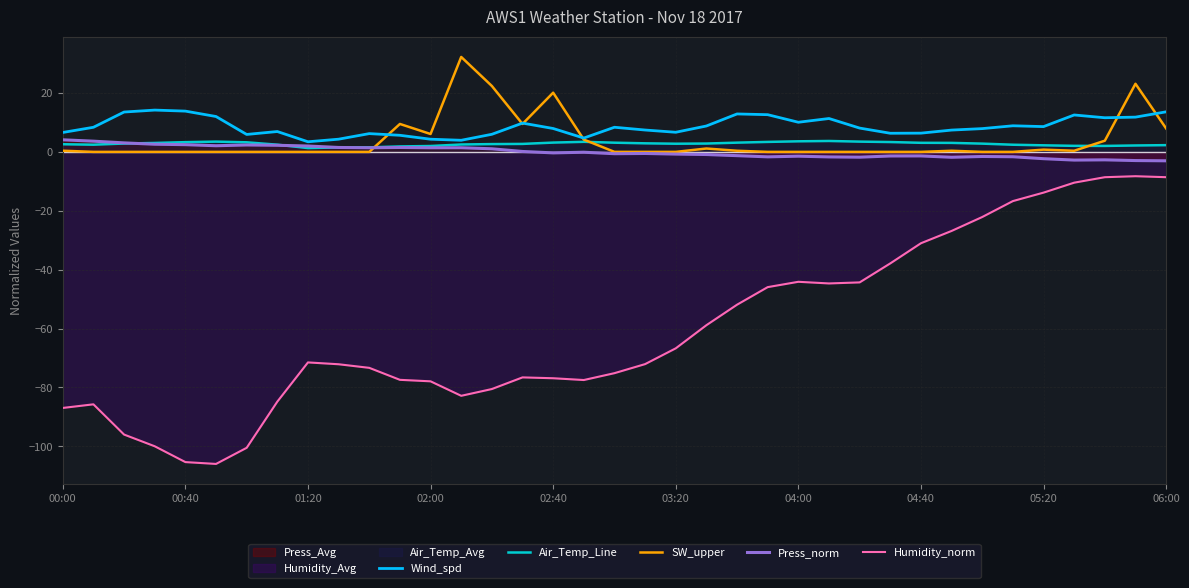

Read the SW_upper value at 34.

3.8